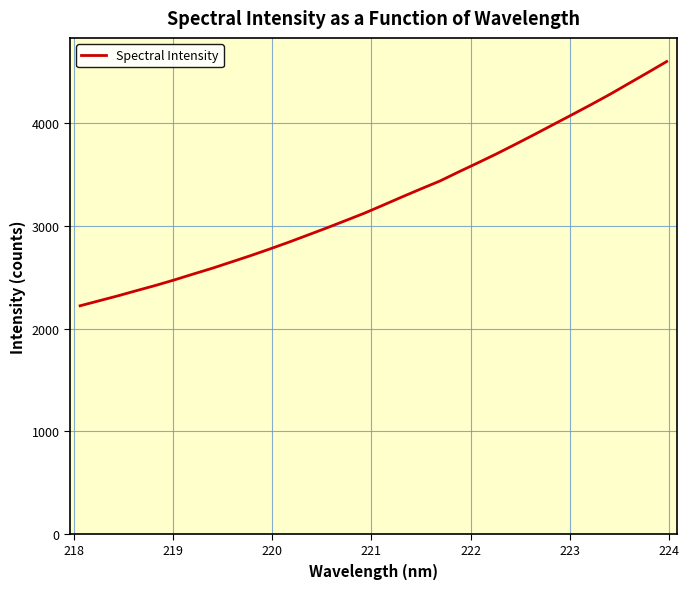

What is the greatest value displayed?

4602.2